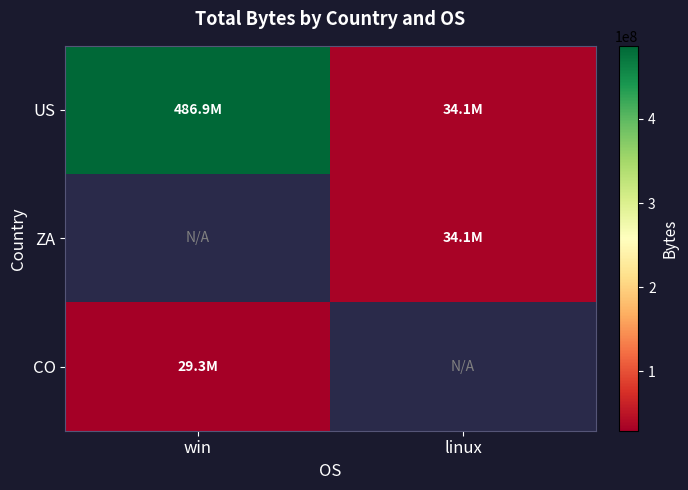

Rank the categories by CO value from highest to lowest.

win, linux